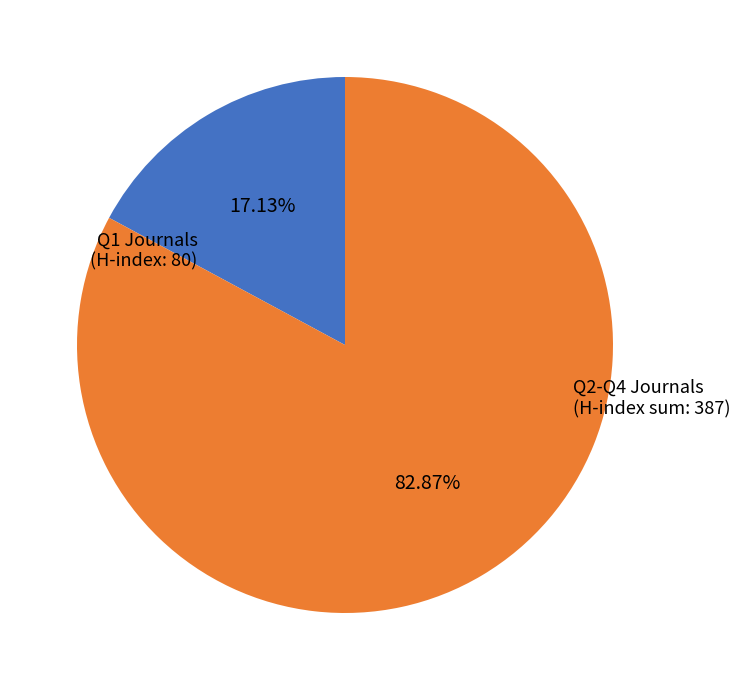

To the nearest percent, what is the difference between the largest and smallest slice percentages?

66%